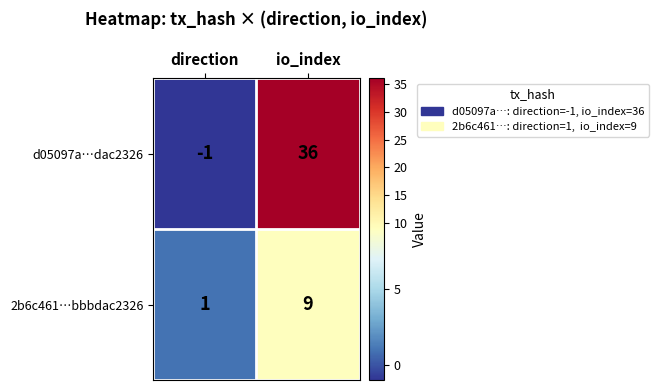

Which series changed the most between direction and io_index?

d05097a…dac2326